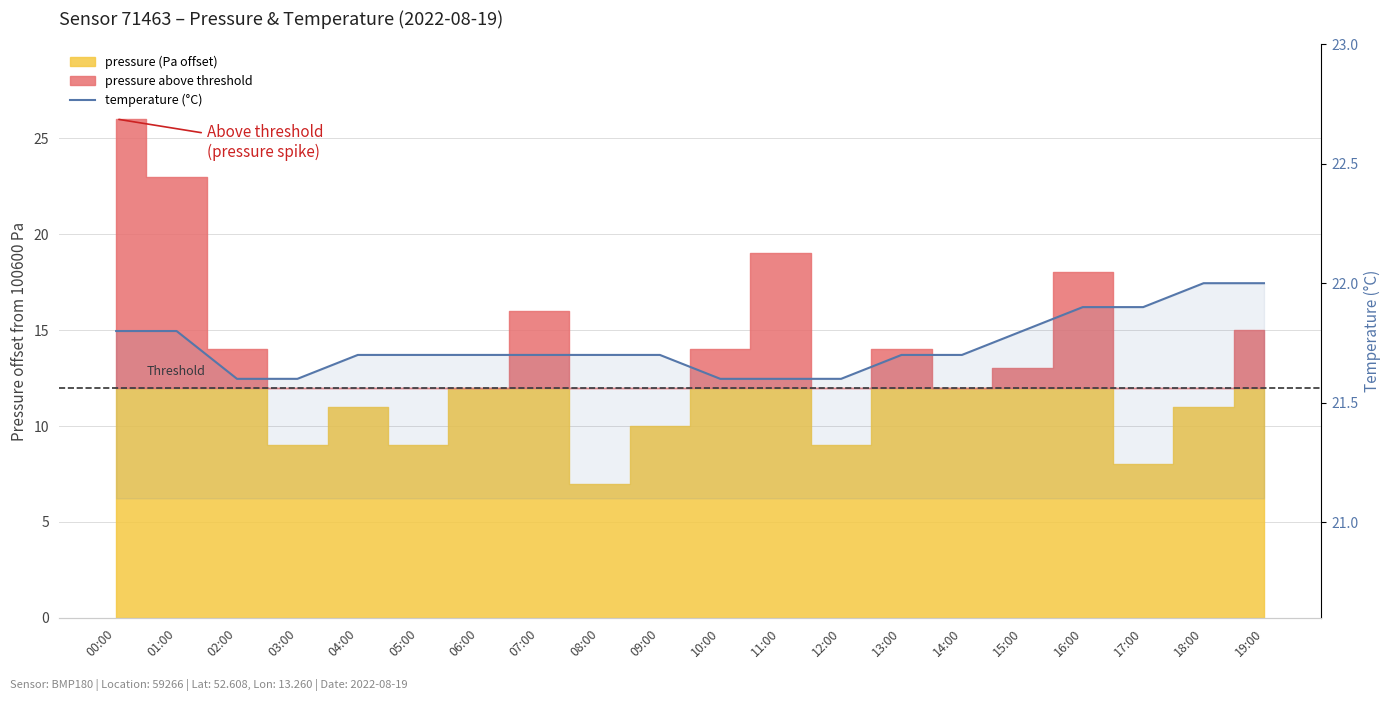

Is it true that the value at 04:00 is 21.7?

True